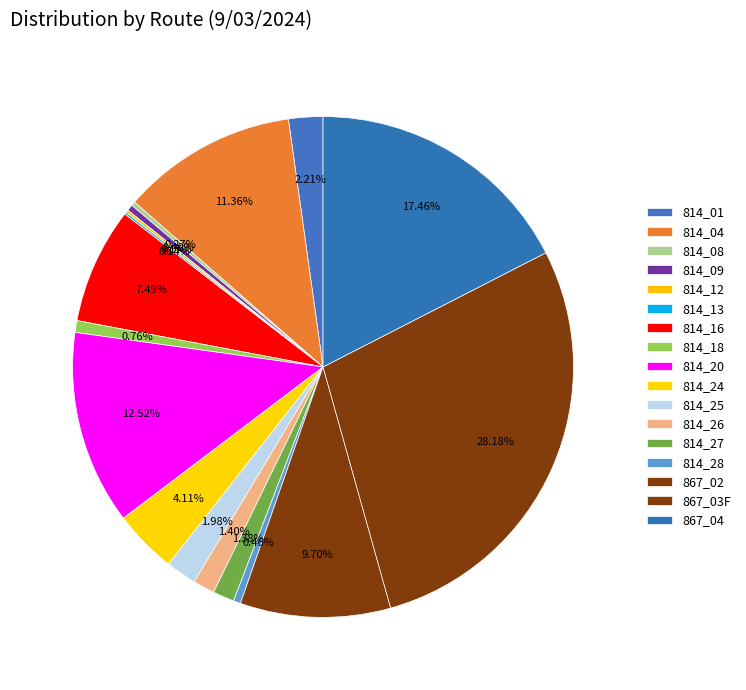

The 814_13 slice represents 0% of the pie. True or false?

True